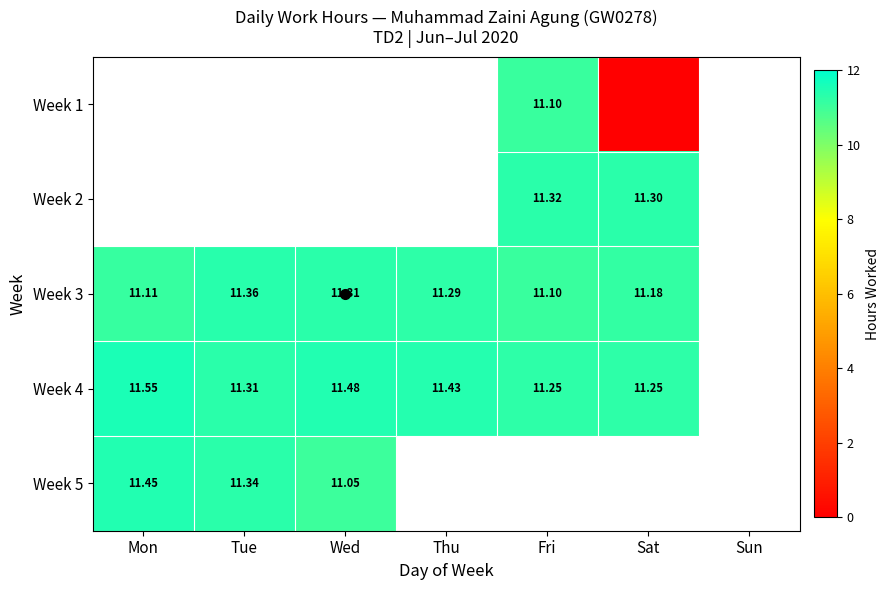

What value does the Week 3 series have at Tue?

11.4